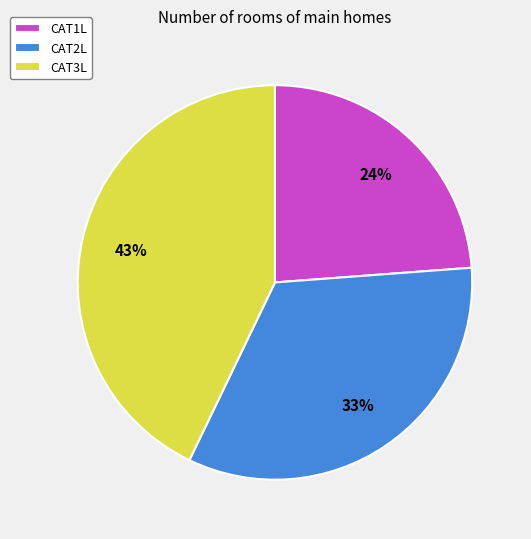

Which category has the biggest portion of the pie?

CAT3L